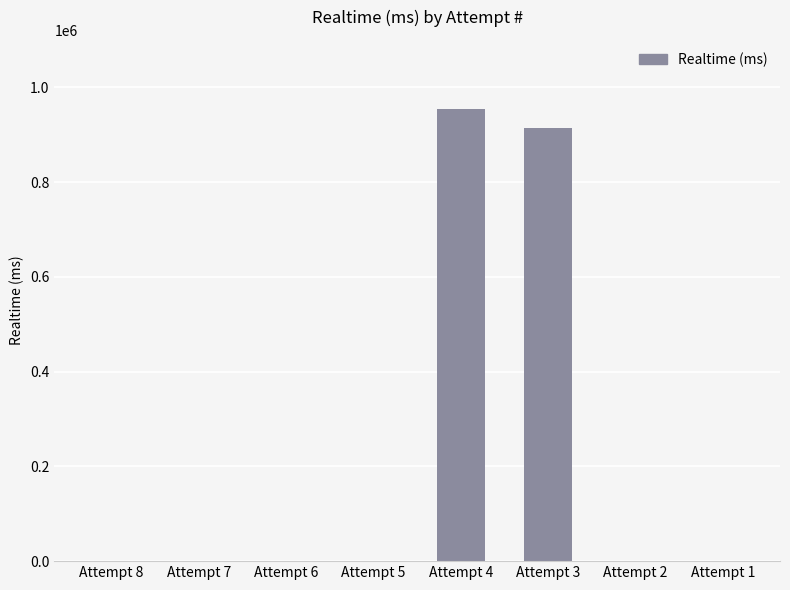

Which category has the highest value across all series?

Attempt 4